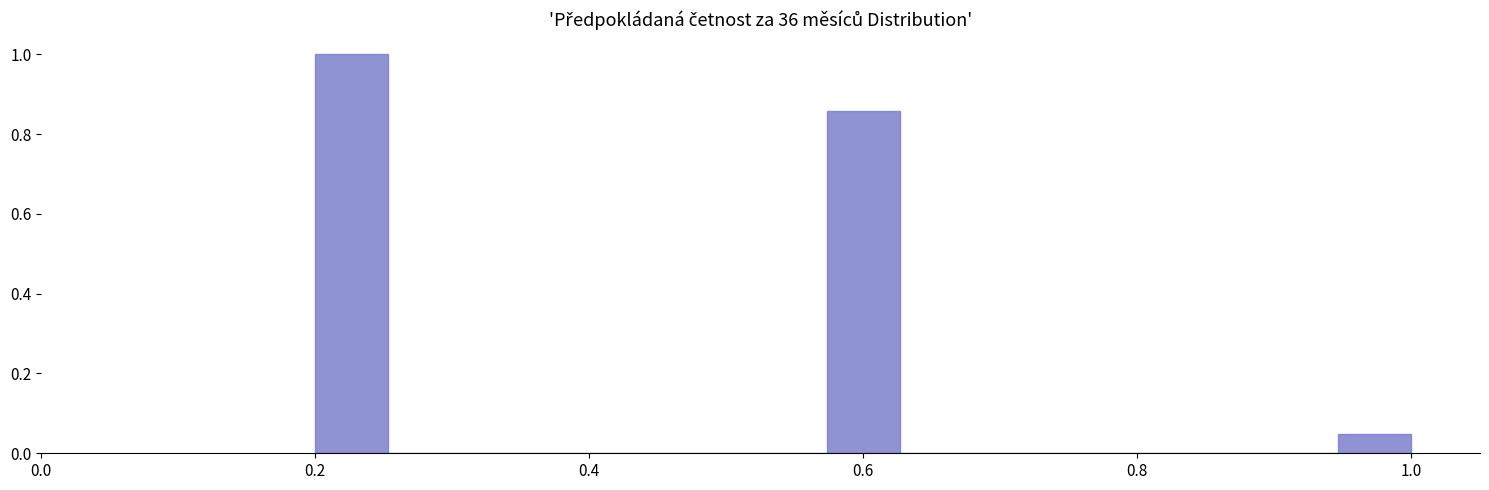

Around what value on the x-axis is the tallest bar? Give the approximate position of its centre, as read against the axis.

0.22